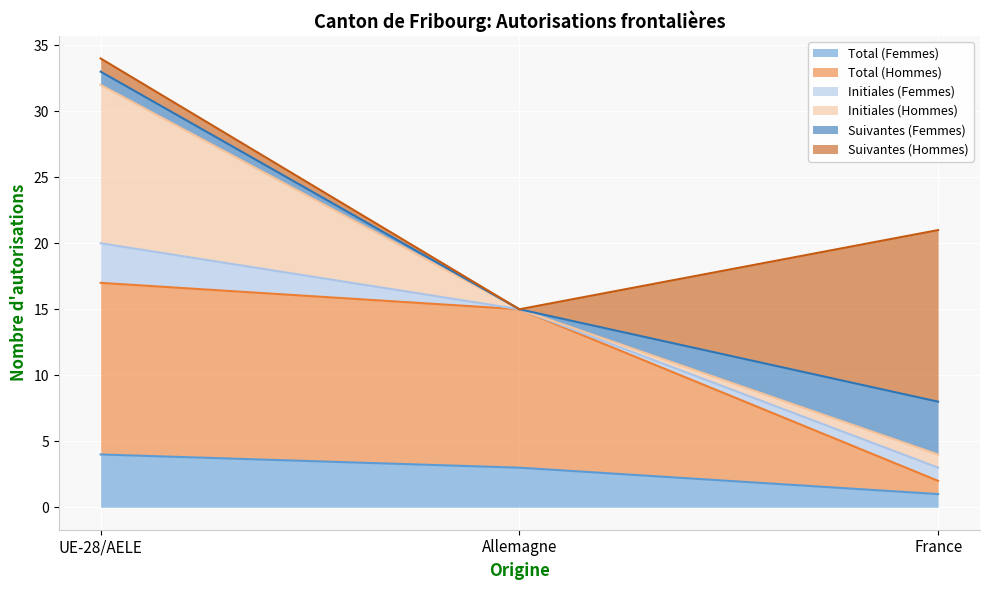

What is the greatest value displayed?

34